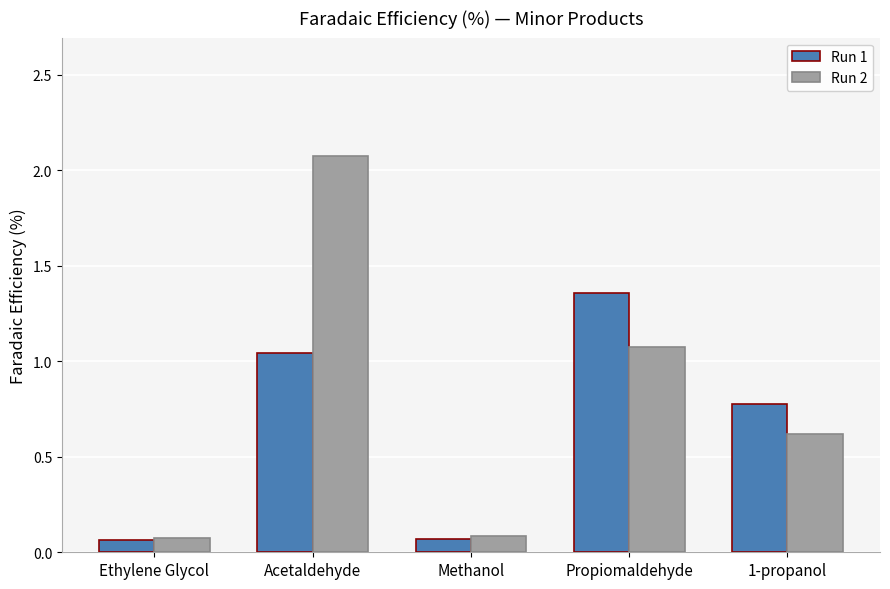

Which category has the highest value in the Run 1 series?

Propiomaldehyde